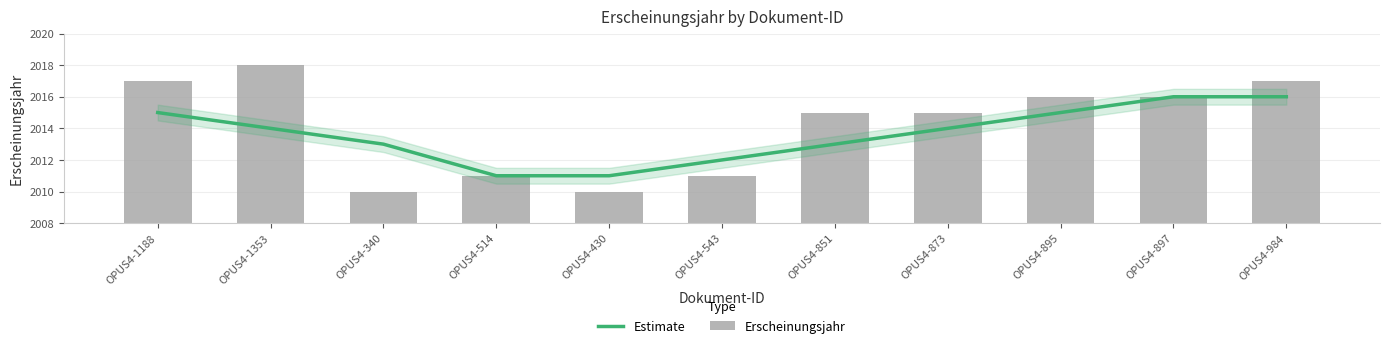

At OPUS4-514, list the series in order from largest to smallest.

Estimate, Erscheinungsjahr